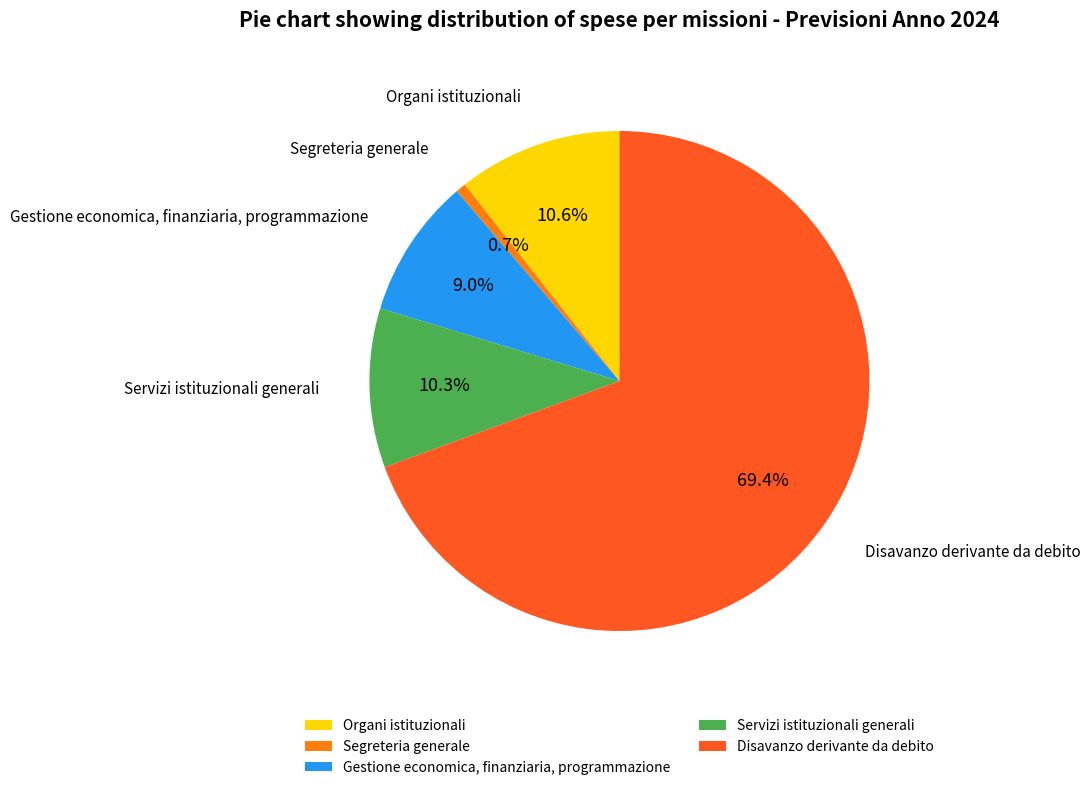

What percentage is the Segreteria generale slice, to the nearest percent?

1%